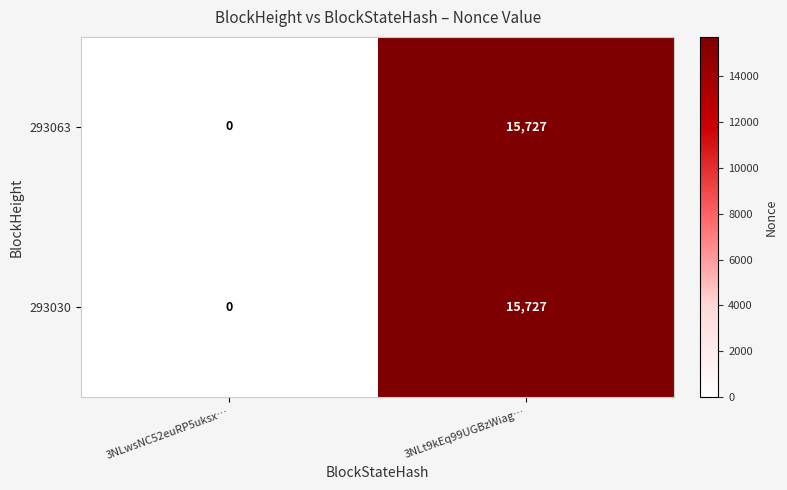

Which category has the lowest value across all series?

3NLwsNC52euRP5uksx…